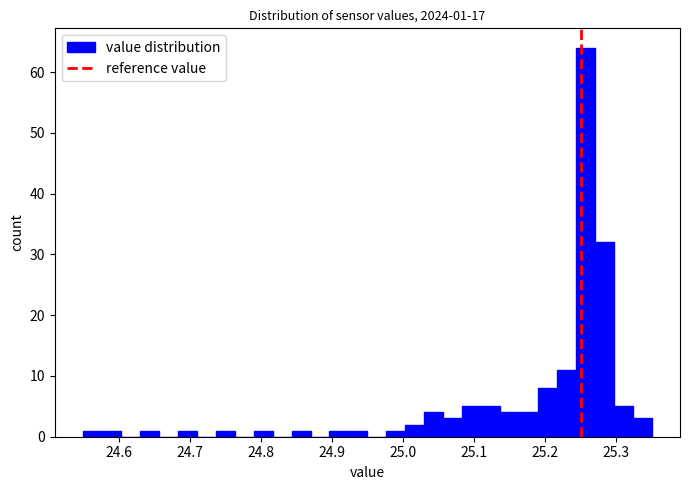

Read against the x-axis, roughly where is the centre of the tallest bar?

25.26